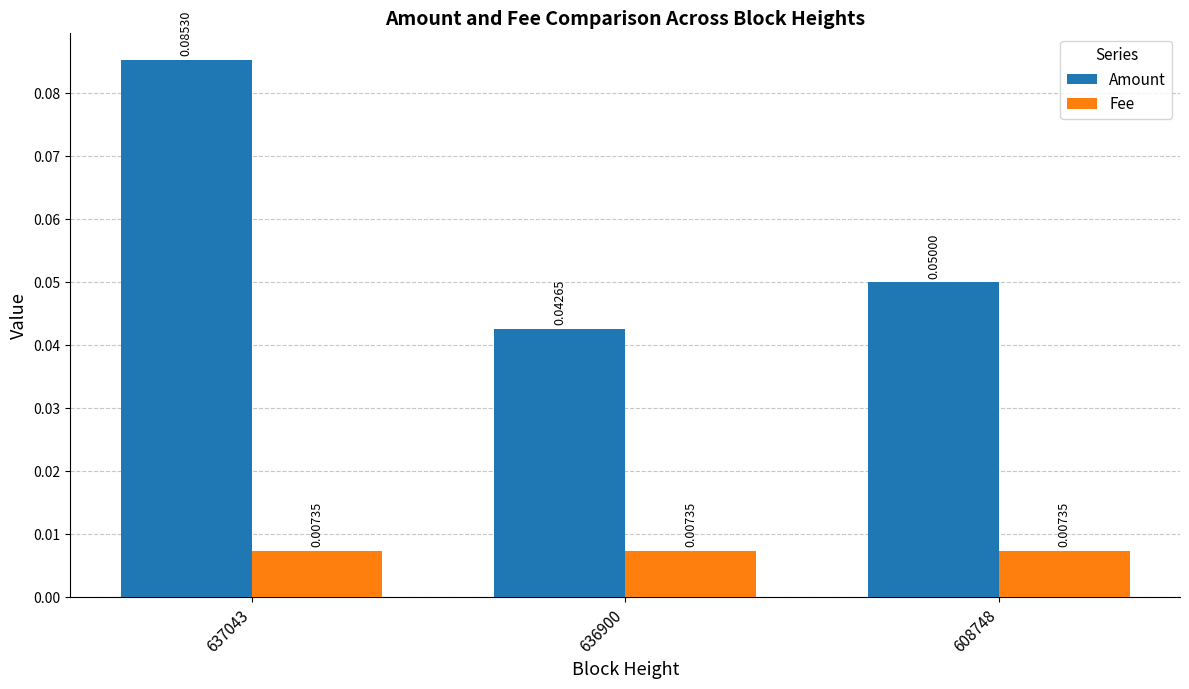

Which series has the widest spread of values?

Amount